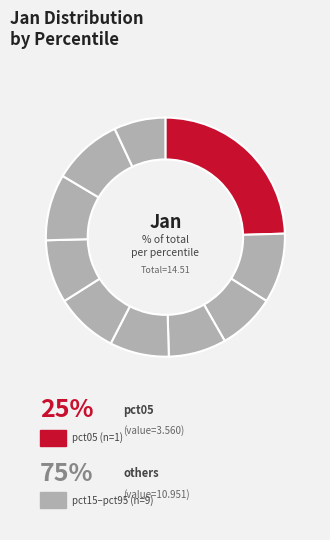

How many slices are in this pie chart?

10